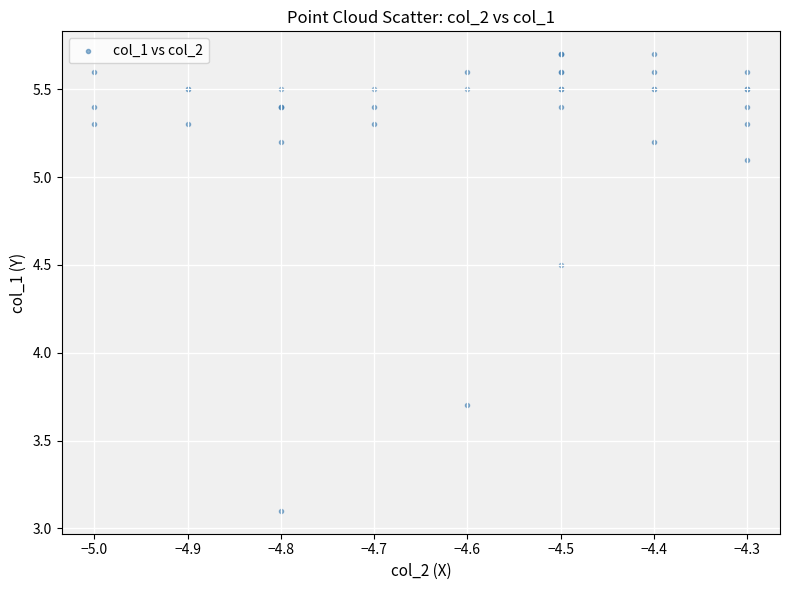

What Y value in the scatter plot is closest to 4?

3.7